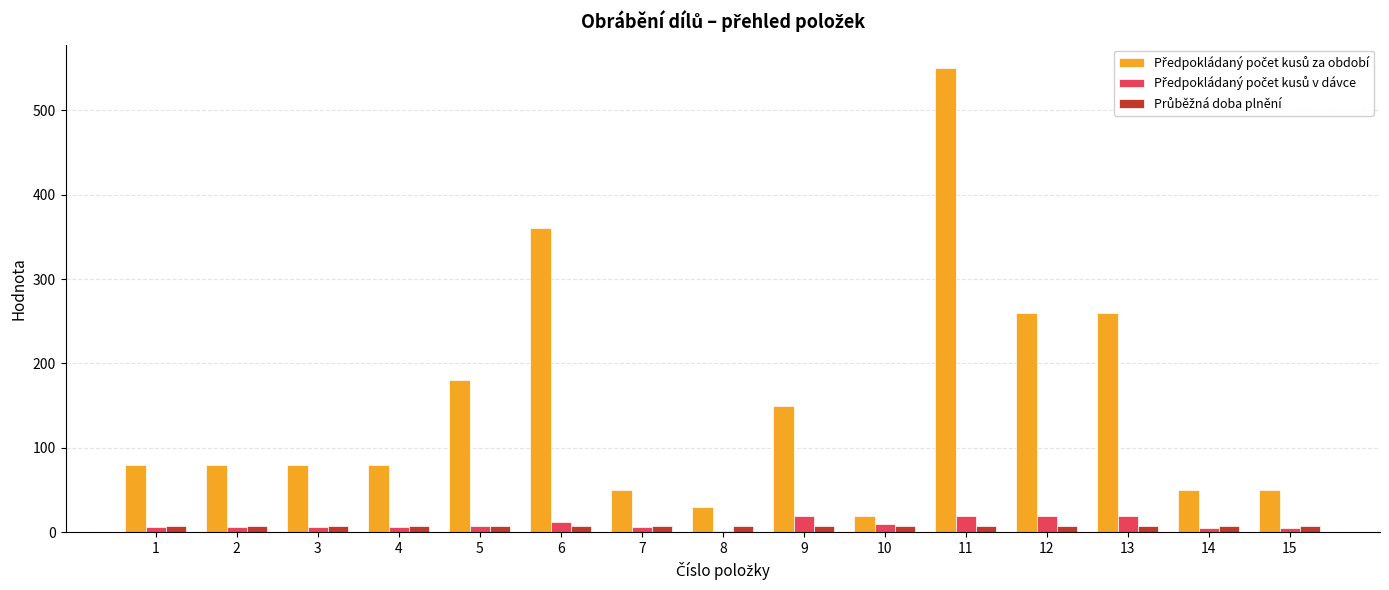

At which category is the sum across all series the highest?

11